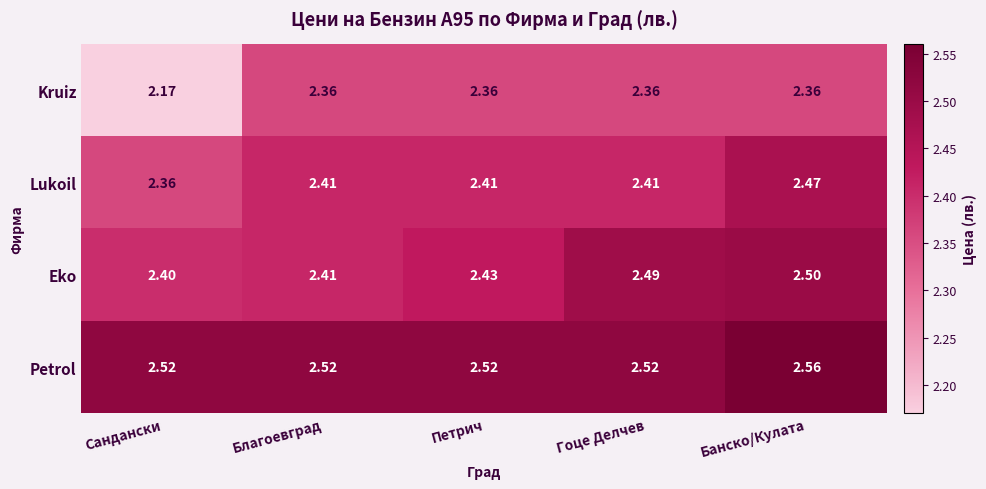

Which category has the lowest value in the Eko series?

Сандански